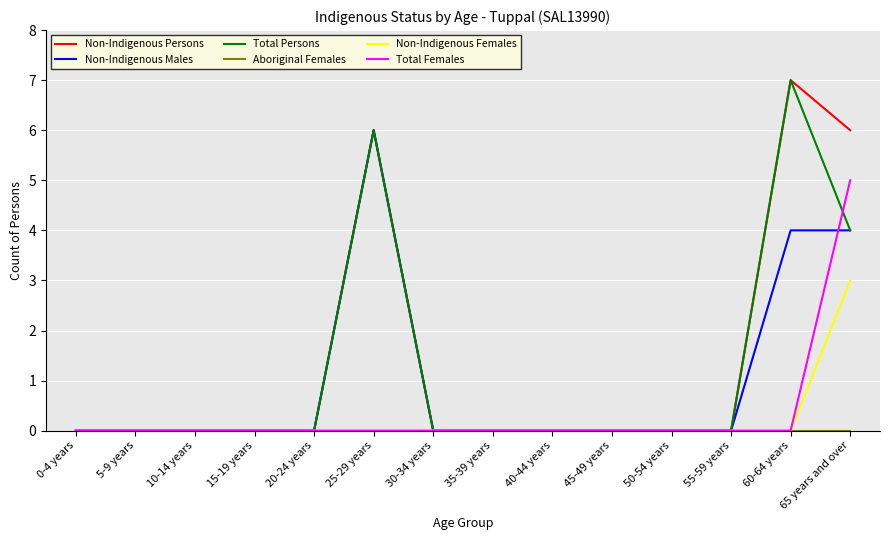

How many lines are shown in the chart?

6